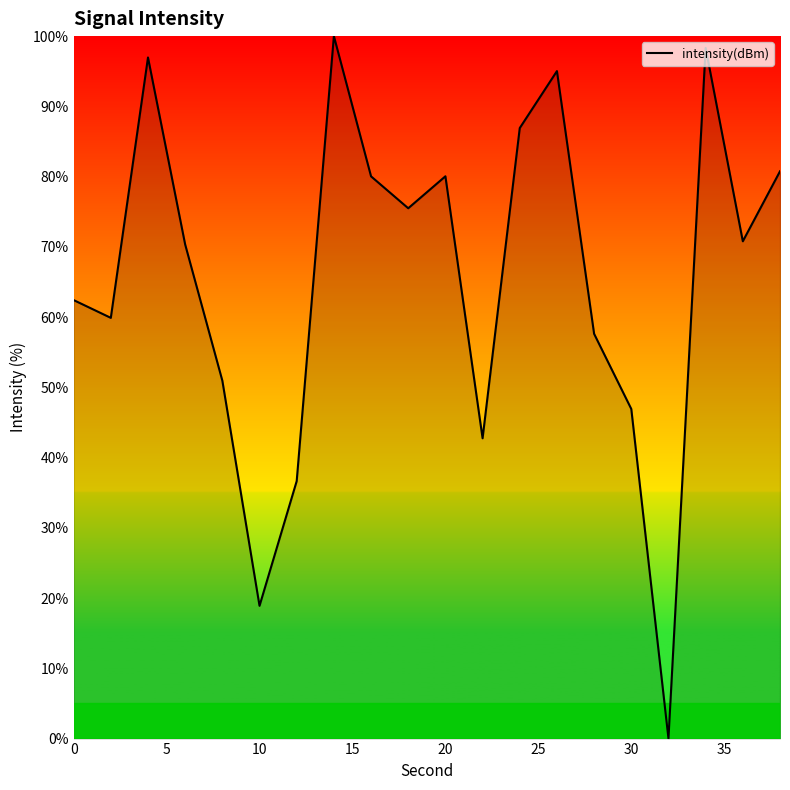

What is the maximum value shown in the chart?

100.0